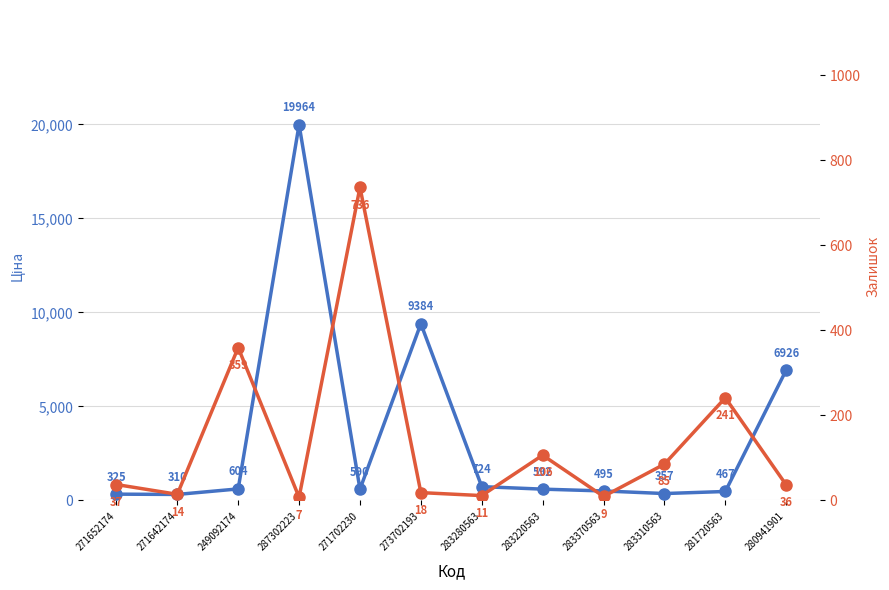

Which category has the highest value in the Ціна series?

287302223